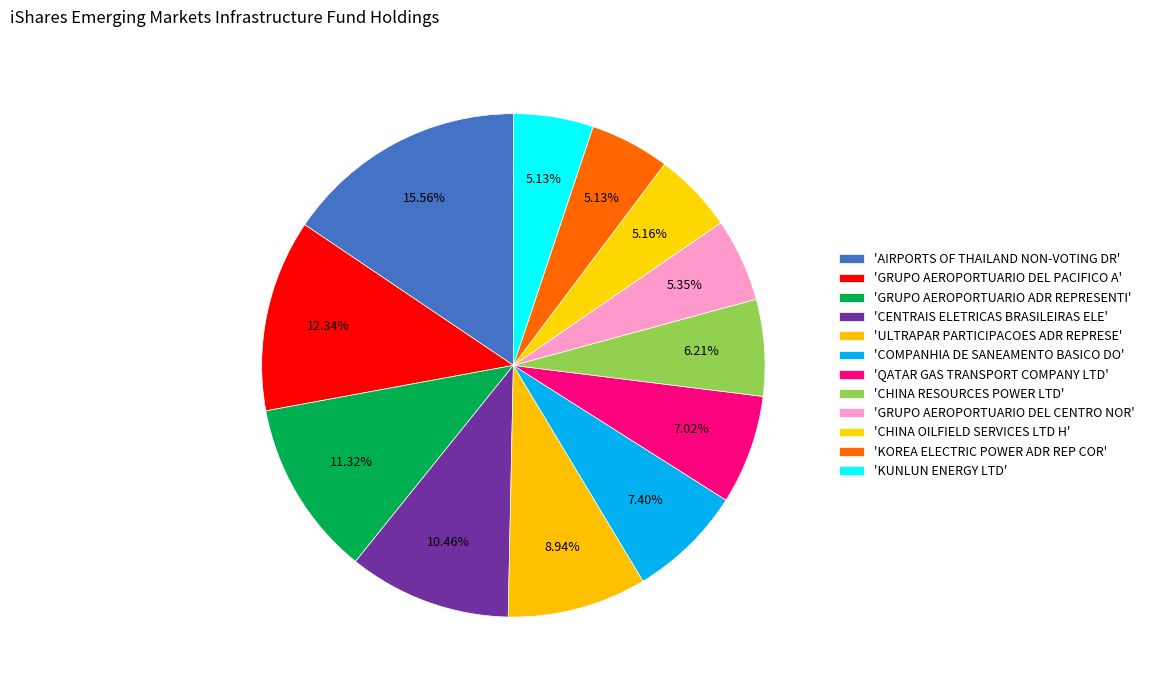

Count the number of slices in the pie.

12